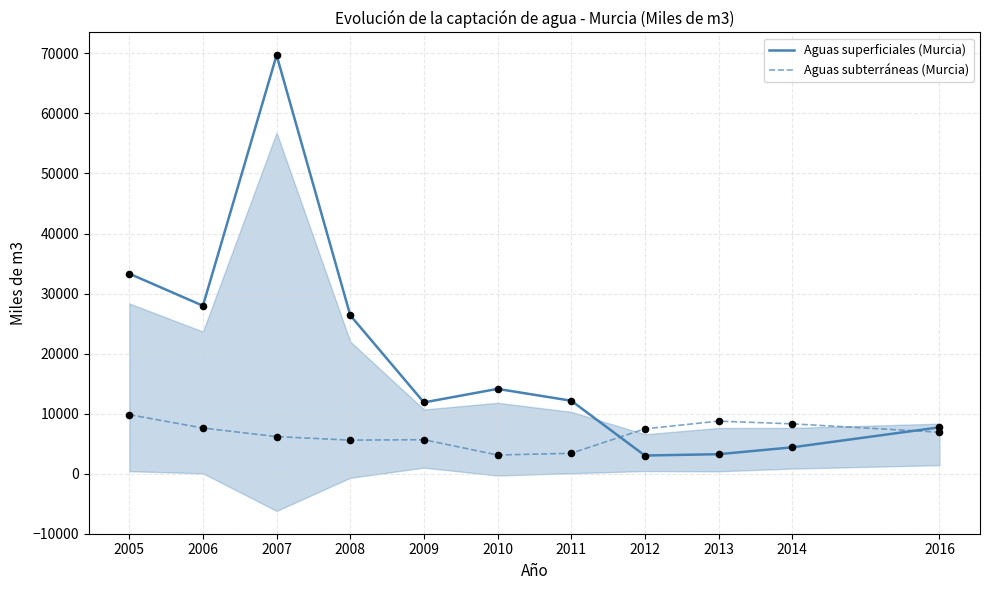

Which series has the largest Y range (max minus min)?

Aguas superficiales (Murcia)